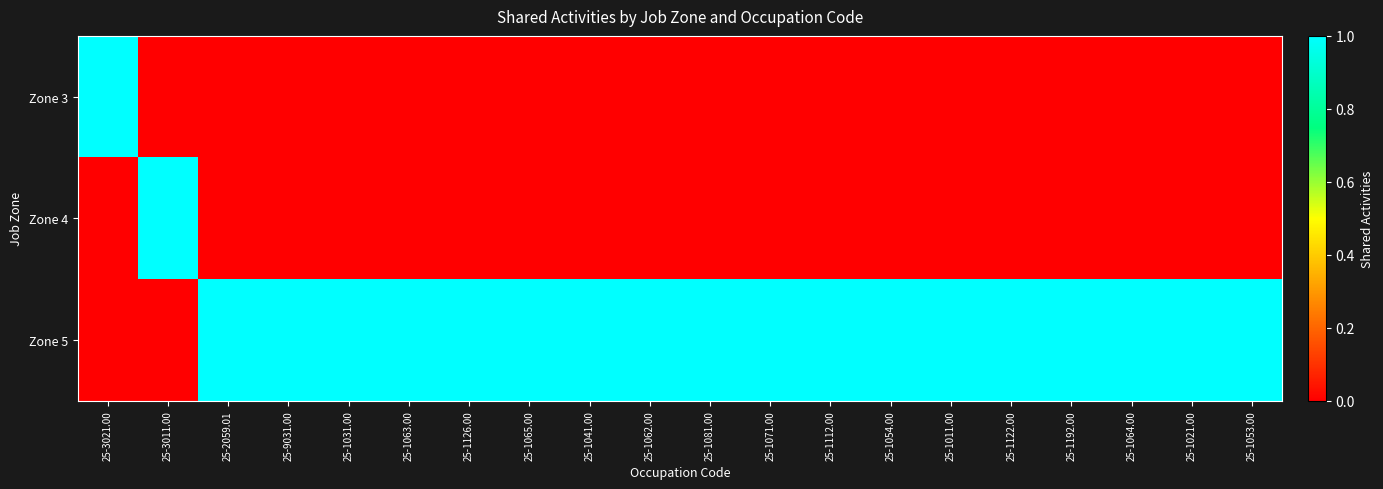

At which category is the sum across all series the highest?

25-3021.00